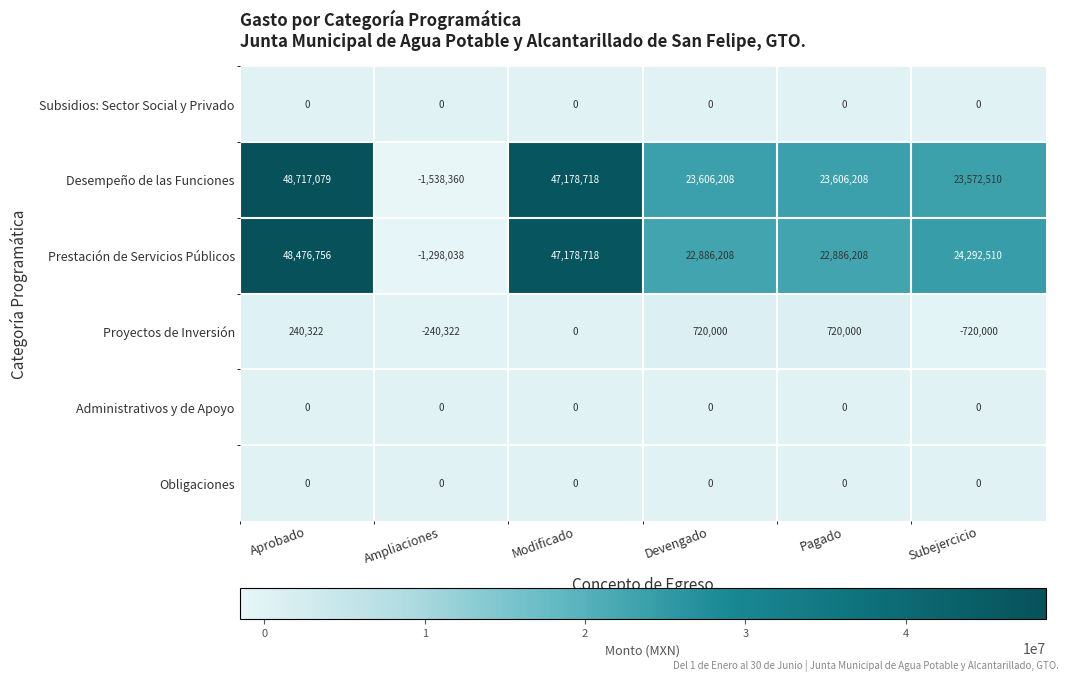

Which label corresponds to the largest value in the chart?

Aprobado